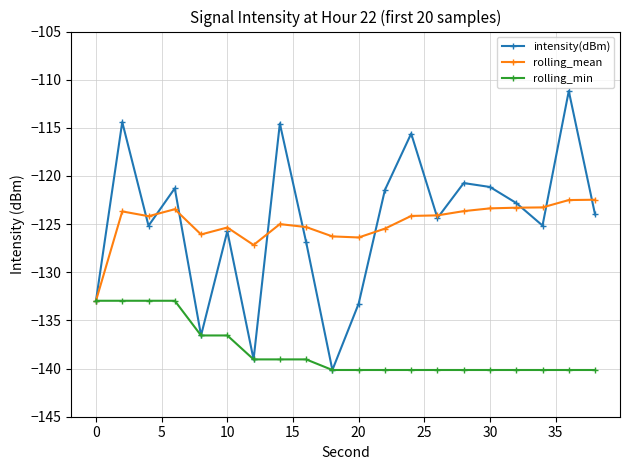

What is the sum of all rolling_min values?

-2763.7